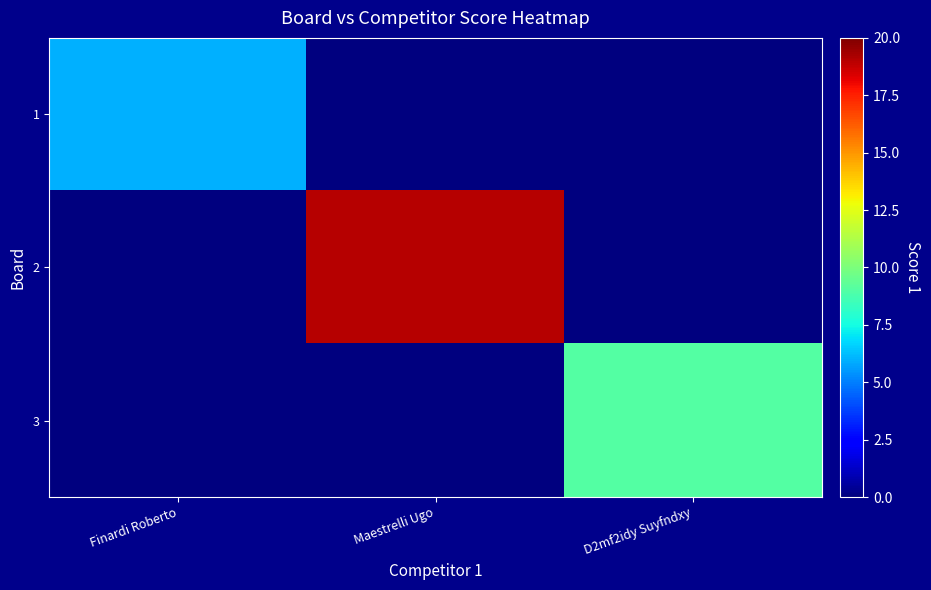

At which category is the sum across all series the highest?

Maestrelli Ugo